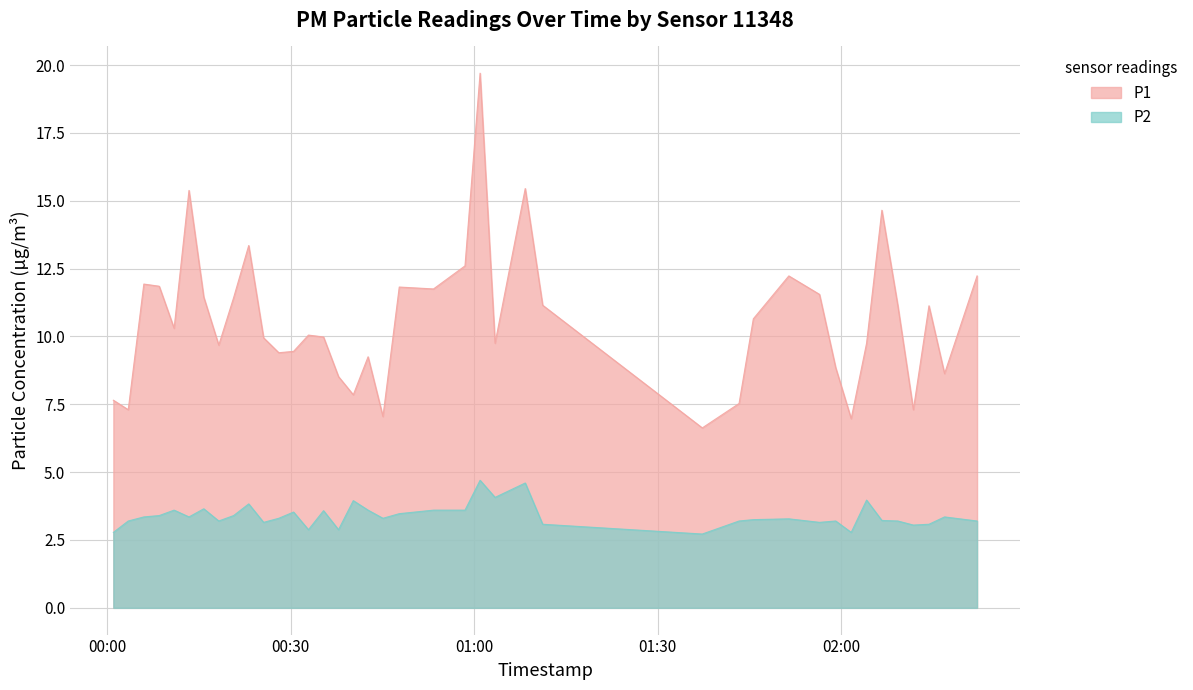

True or false: P1 and P2 cross at least once.

False